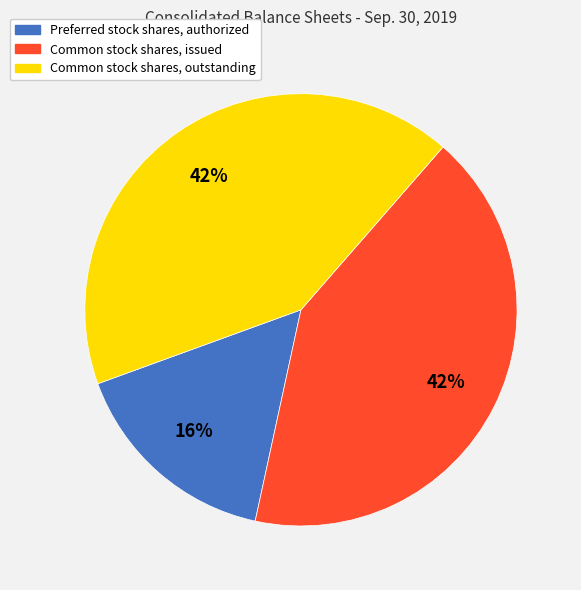

Which category has the smallest portion of the pie?

Preferred stock shares, authorized